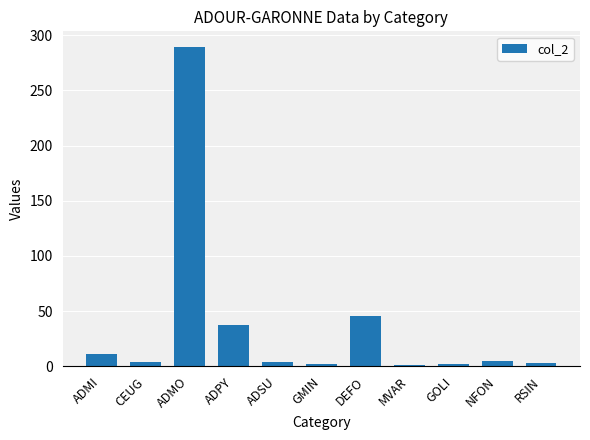

What is the label of the 8th bar from the right?

ADPY